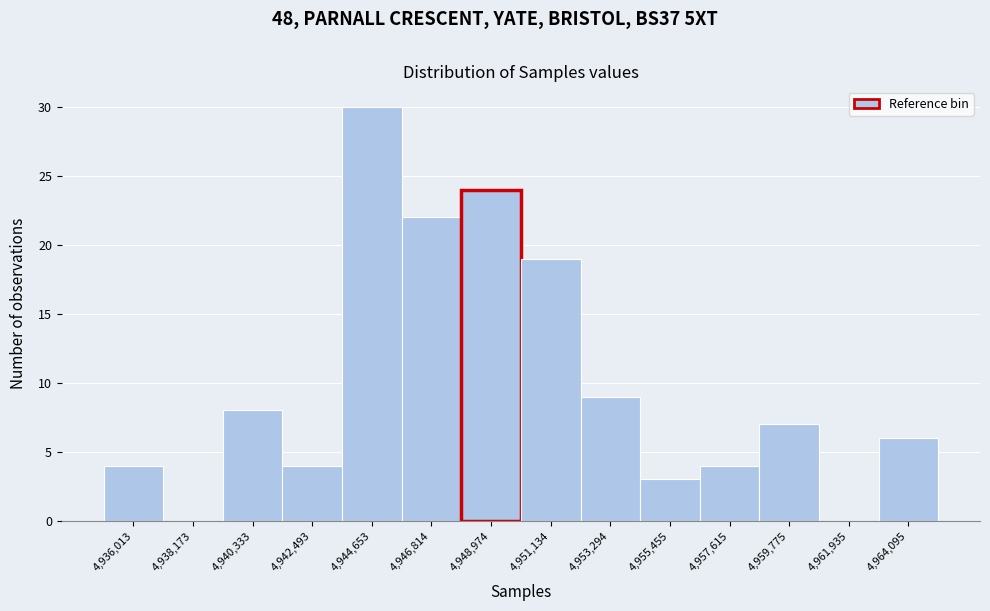

Reading left to right, transcribe this chart: for each bar, give the range it covers on the x-axis and its height. Neither the bar edges nor the heights are printed on the chart, so give them approximately, as read against the axes.

4935000 to 4937000: 4
4937000 to 4939500: 0
4939500 to 4941500: 8
4941500 to 4943500: 4
4943500 to 4945500: 30
4945500 to 4948000: 22
4948000 to 4950000: 24
4950000 to 4952000: 19
4952000 to 4954500: 9
4954500 to 4956500: 3
4956500 to 4958500: 4
4958500 to 4961000: 7
4961000 to 4963000: 0
4963000 to 4965000: 6